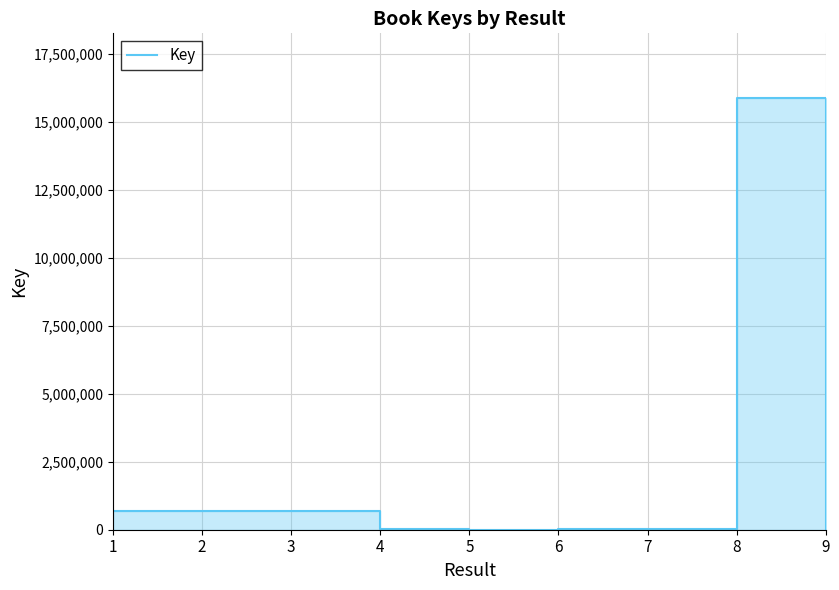

How many categories are shown in the chart?

9